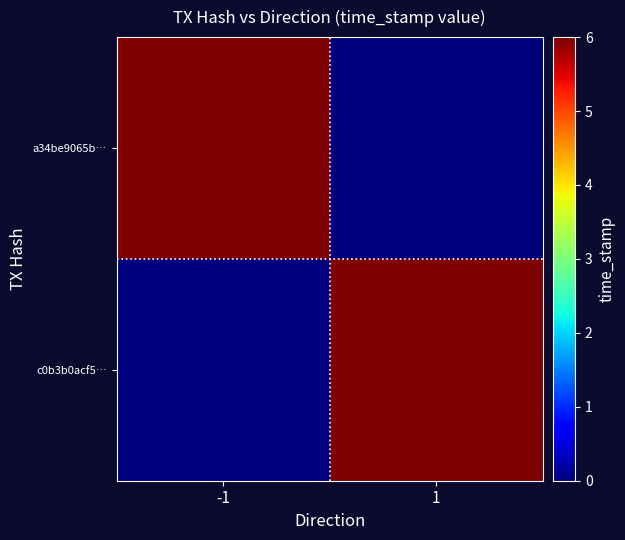

Reading left to right, list all the values displayed in this chart.

a34be9065b…: -1=6.0	1=0.0
c0b3b0acf5…: -1=0.0	1=6.0